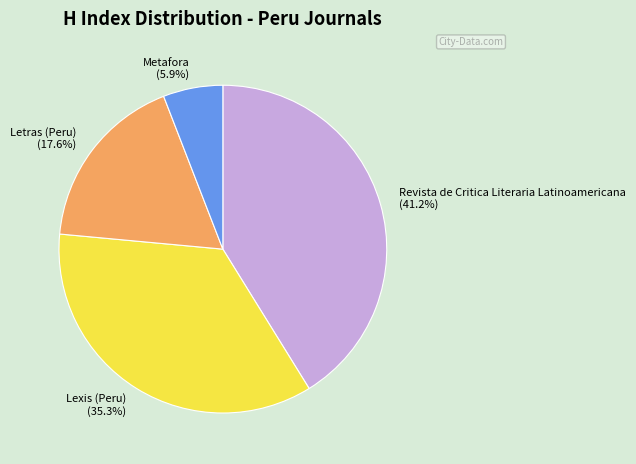

Does Revista de Critica Literaria Latinoamericana account for over 50% of the chart?

No